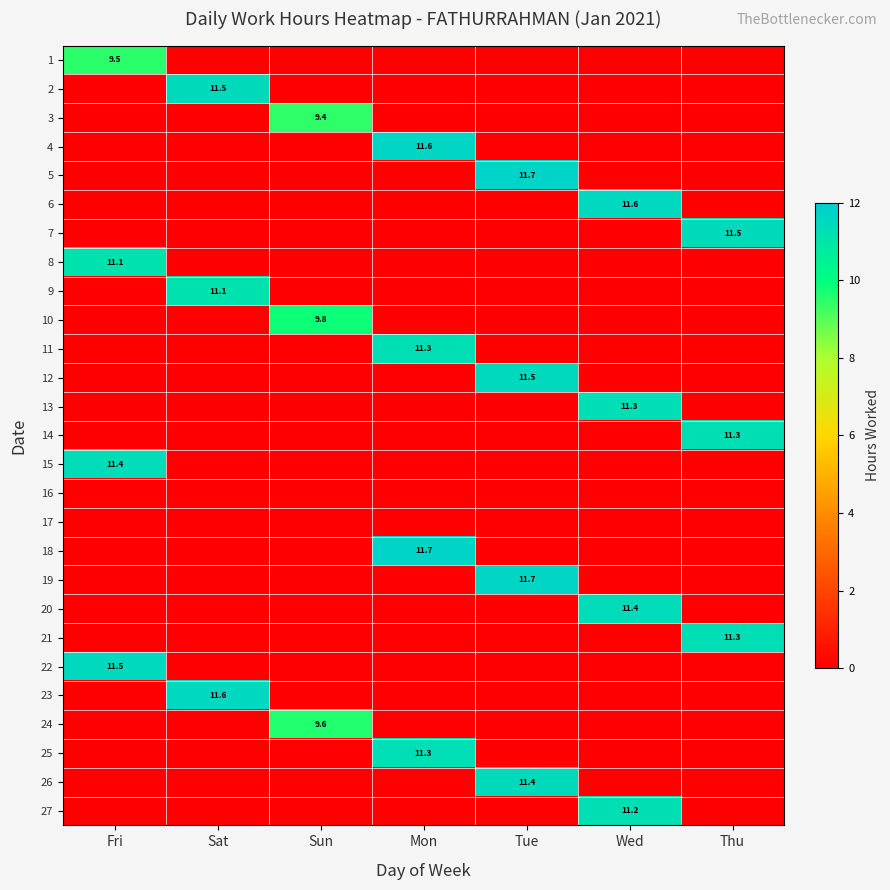

The 9 series shows 11.1 at Sat. True or false?

True